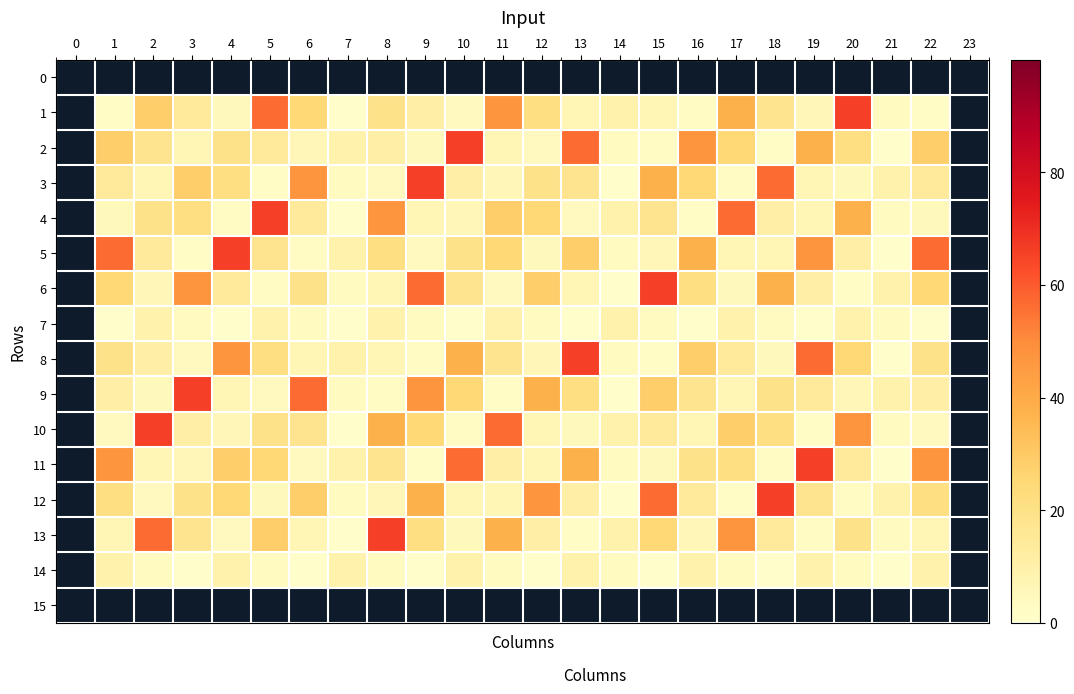

Reading left to right, what are all the values shown in this chart?

0: 0=0.0	1=0.0	2=0.0	3=0.0	4=0.0	5=0.0	6=0.0	7=0.0	8=0.0	9=0.0	10=0.0	11=0.0	12=0.0	13=0.0	14=0.0	15=0.0	16=0.0	17=0.0	18=0.0	19=0.0	20=0.0	21=0.0	22=0.0	23=0.0
1: 0=0.0	1=2.0	2=28.3	3=14.3	4=5.0	5=56.6	6=25.0	7=1.0	8=18.9	9=10.7	10=4.0	11=47.1	12=21.4	13=7.0	14=9.4	15=7.1	16=3.0	17=37.7	18=17.9	19=6.0	20=66.0	21=3.6	22=2.0	23=0.0
2: 0=0.0	1=28.3	2=17.9	3=7.0	4=18.9	5=14.3	6=6.0	7=9.4	8=10.7	9=5.0	10=66.0	11=7.1	12=4.0	13=56.6	14=3.6	15=3.0	16=47.1	17=25.0	18=2.0	19=37.7	20=21.4	21=1.0	22=28.3	23=0.0
3: 0=0.0	1=14.3	2=7.0	3=28.3	4=21.4	5=2.0	6=47.1	7=3.6	8=4.0	9=66.0	10=10.7	11=6.0	12=18.9	13=17.9	14=1.0	15=37.7	16=25.0	17=3.0	18=56.6	19=7.1	20=5.0	21=9.4	22=14.3	23=0.0
4: 0=0.0	1=5.0	2=18.9	3=21.4	4=3.0	5=66.0	6=14.3	7=1.0	8=47.1	9=7.1	10=6.0	11=28.3	12=25.0	13=4.0	14=9.4	15=17.9	16=2.0	17=56.6	18=10.7	19=7.0	20=37.7	21=3.6	22=5.0	23=0.0
5: 0=0.0	1=56.6	2=14.3	3=2.0	4=66.0	5=17.9	6=3.0	7=9.4	8=21.4	9=4.0	10=18.9	11=25.0	12=5.0	13=28.3	14=3.6	15=6.0	16=37.7	17=7.1	18=7.0	19=47.1	20=10.7	21=1.0	22=56.6	23=0.0
6: 0=0.0	1=25.0	2=6.0	3=47.1	4=14.3	5=3.0	6=18.9	7=3.6	8=7.0	9=56.6	10=17.9	11=4.0	12=28.3	13=7.1	14=1.0	15=66.0	16=21.4	17=5.0	18=37.7	19=10.7	20=2.0	21=9.4	22=25.0	23=0.0
7: 0=0.0	1=1.0	2=9.4	3=3.6	4=1.0	5=9.4	6=3.6	7=1.0	8=9.4	9=3.6	10=1.0	11=9.4	12=3.6	13=1.0	14=9.4	15=3.6	16=1.0	17=9.4	18=3.6	19=1.0	20=9.4	21=3.6	22=1.0	23=0.0
8: 0=0.0	1=18.9	2=10.7	3=4.0	4=47.1	5=21.4	6=7.0	7=9.4	8=7.1	9=3.0	10=37.7	11=17.9	12=6.0	13=66.0	14=3.6	15=2.0	16=28.3	17=14.3	18=5.0	19=56.6	20=25.0	21=1.0	22=18.9	23=0.0
9: 0=0.0	1=10.7	2=5.0	3=66.0	4=7.1	5=4.0	6=56.6	7=3.6	8=3.0	9=47.1	10=25.0	11=2.0	12=37.7	13=21.4	14=1.0	15=28.3	16=17.9	17=7.0	18=18.9	19=14.3	20=6.0	21=9.4	22=10.7	23=0.0
10: 0=0.0	1=4.0	2=66.0	3=10.7	4=6.0	5=18.9	6=17.9	7=1.0	8=37.7	9=25.0	10=3.0	11=56.6	12=7.1	13=5.0	14=9.4	15=14.3	16=7.0	17=28.3	18=21.4	19=2.0	20=47.1	21=3.6	22=4.0	23=0.0
11: 0=0.0	1=47.1	2=7.1	3=6.0	4=28.3	5=25.0	6=4.0	7=9.4	8=17.9	9=2.0	10=56.6	11=10.7	12=7.0	13=37.7	14=3.6	15=5.0	16=18.9	17=21.4	18=3.0	19=66.0	20=14.3	21=1.0	22=47.1	23=0.0
12: 0=0.0	1=21.4	2=4.0	3=18.9	4=25.0	5=5.0	6=28.3	7=3.6	8=6.0	9=37.7	10=7.1	11=7.0	12=47.1	13=10.7	14=1.0	15=56.6	16=14.3	17=2.0	18=66.0	19=17.9	20=3.0	21=9.4	22=21.4	23=0.0
13: 0=0.0	1=7.0	2=56.6	3=17.9	4=4.0	5=28.3	6=7.1	7=1.0	8=66.0	9=21.4	10=5.0	11=37.7	12=10.7	13=2.0	14=9.4	15=25.0	16=6.0	17=47.1	18=14.3	19=3.0	20=18.9	21=3.6	22=7.0	23=0.0
14: 0=0.0	1=9.4	2=3.6	3=1.0	4=9.4	5=3.6	6=1.0	7=9.4	8=3.6	9=1.0	10=9.4	11=3.6	12=1.0	13=9.4	14=3.6	15=1.0	16=9.4	17=3.6	18=1.0	19=9.4	20=3.6	21=1.0	22=9.4	23=0.0
15: 0=0.0	1=0.0	2=0.0	3=0.0	4=0.0	5=0.0	6=0.0	7=0.0	8=0.0	9=0.0	10=0.0	11=0.0	12=0.0	13=0.0	14=0.0	15=0.0	16=0.0	17=0.0	18=0.0	19=0.0	20=0.0	21=0.0	22=0.0	23=0.0